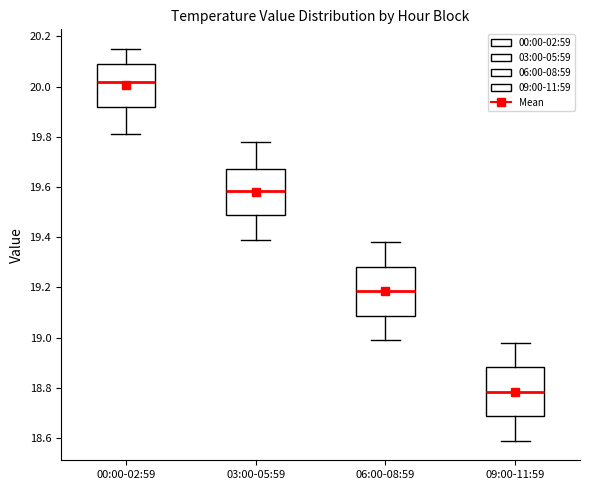

Reading left to right, transcribe this box plot: for each box, give where its median line is, the range the box spans, and where its two whiskers end, as read against the y-axis. The values are not printed on the chart, so give them approximately, as read against the axis.

00:00-02:59: median 20.02, box 19.92 to 20.10, whiskers 19.82 to 20.16
03:00-05:59: median 19.58, box 19.48 to 19.68, whiskers 19.40 to 19.78
06:00-08:59: median 19.18, box 19.08 to 19.28, whiskers 19.00 to 19.38
09:00-11:59: median 18.78, box 18.68 to 18.88, whiskers 18.60 to 18.98